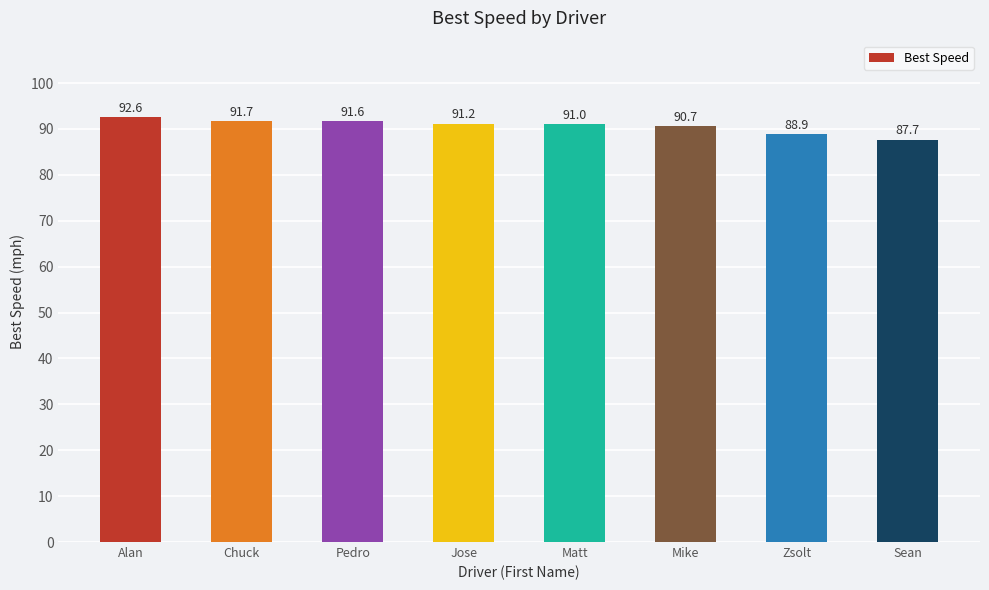

What is the sum of the values at Zsolt and Pedro?

180.5